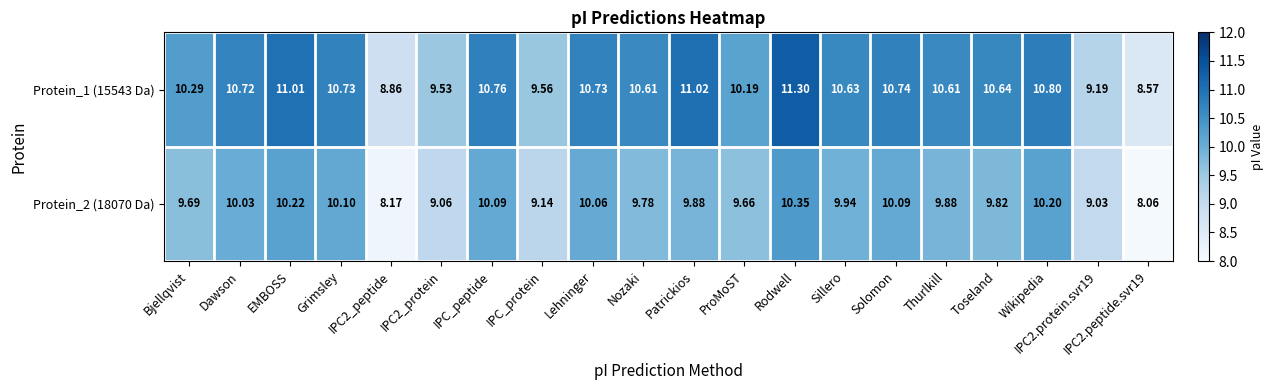

Is the value of Protein_1 (15543 Da) at Grimsley greater than the value of Protein_2 (18070 Da) at IPC2_protein?

Yes